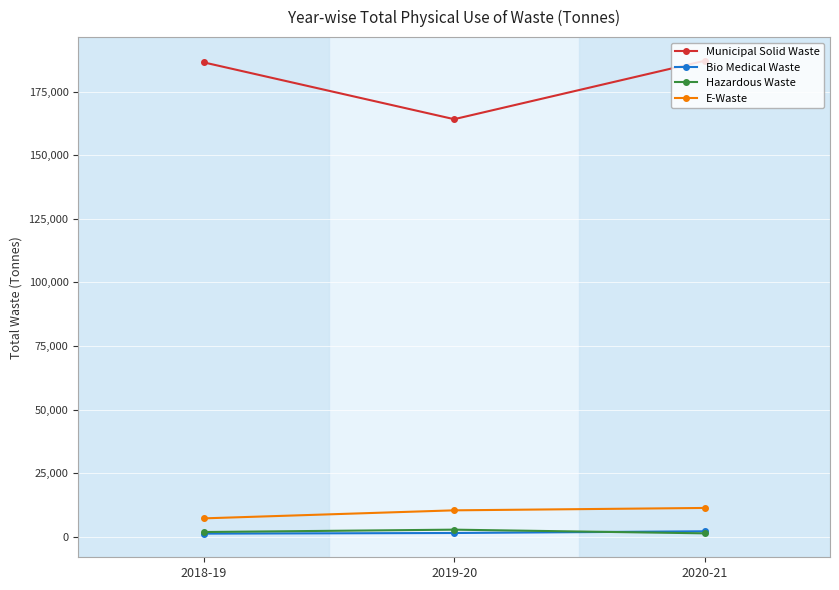

What is the difference between the highest and lowest values at 2019-20?

162838